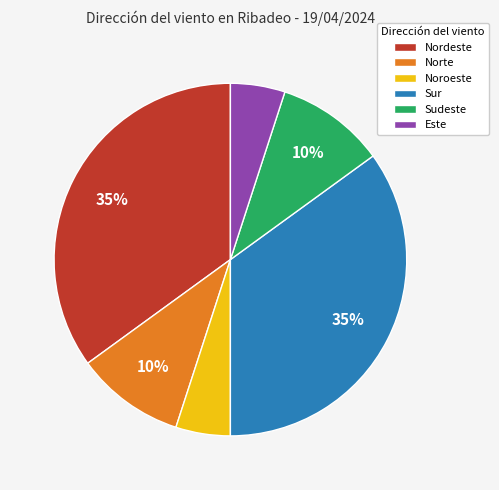

How many slices are in this pie chart?

6